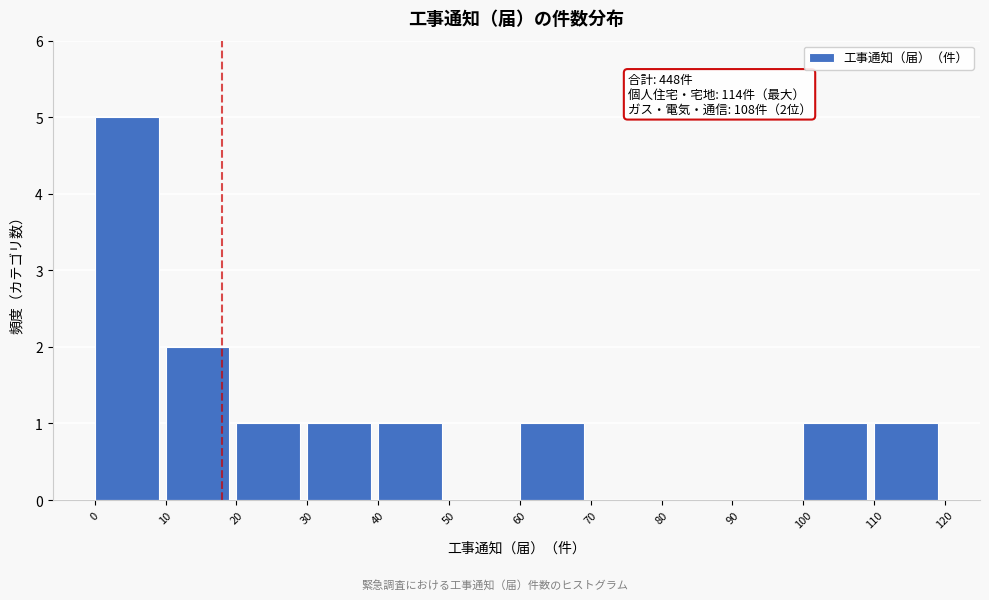

Which range on the x-axis has the tallest bar?

0 to 10